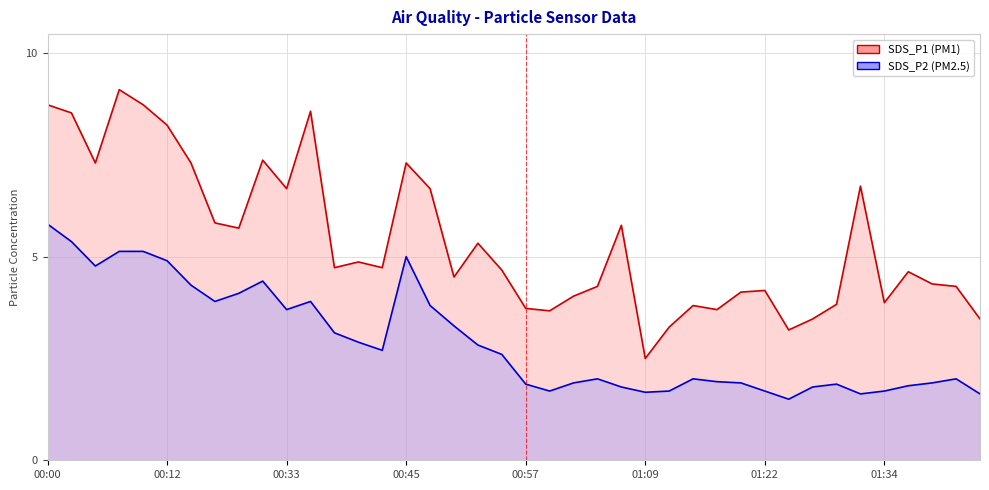

What is the label of the 32nd point from the right?

00:28